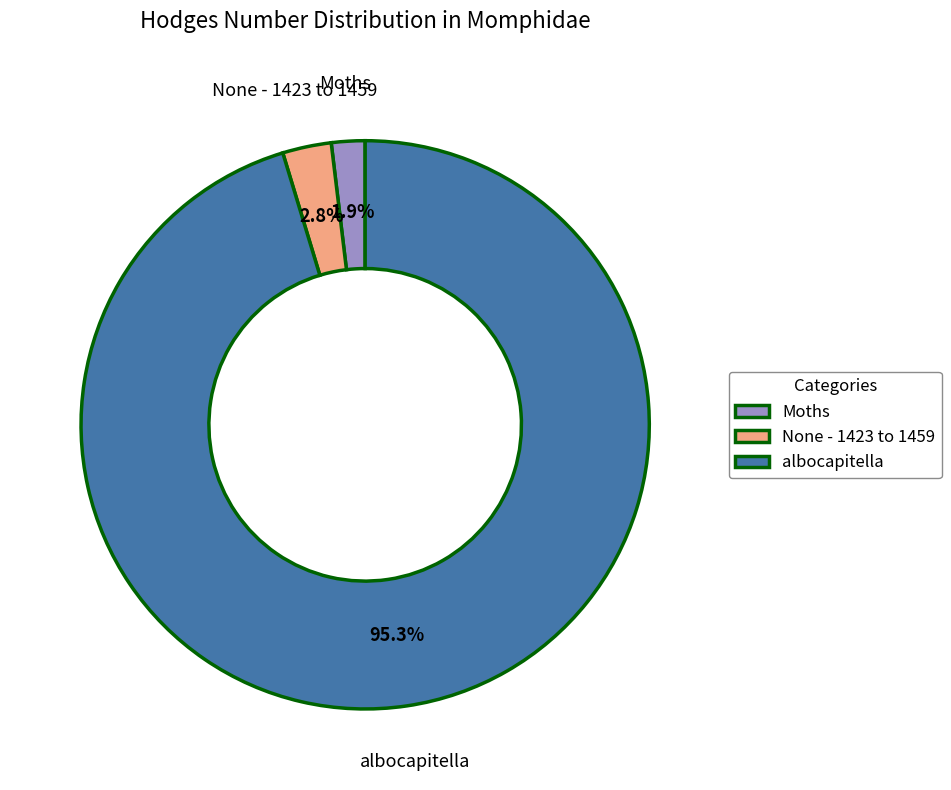

Rank the categories by value from lowest to highest.

Moths, None - 1423 to 1459, albocapitella